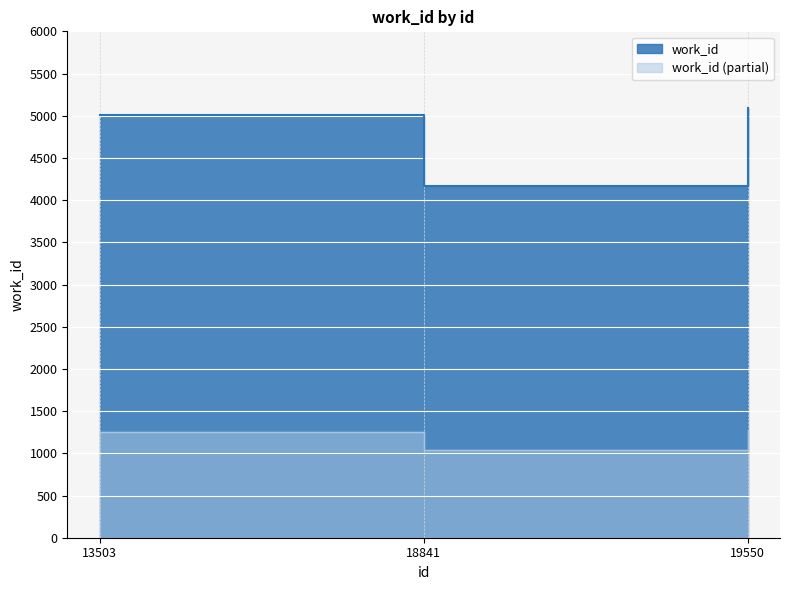

Rank the categories by value from highest to lowest.

19550, 13503, 18841